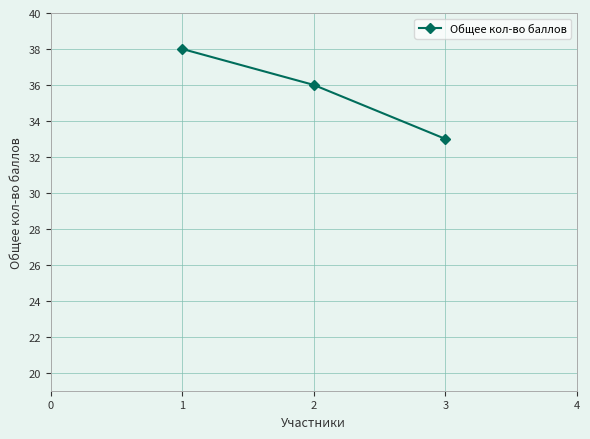

What is the sum of all values?

107